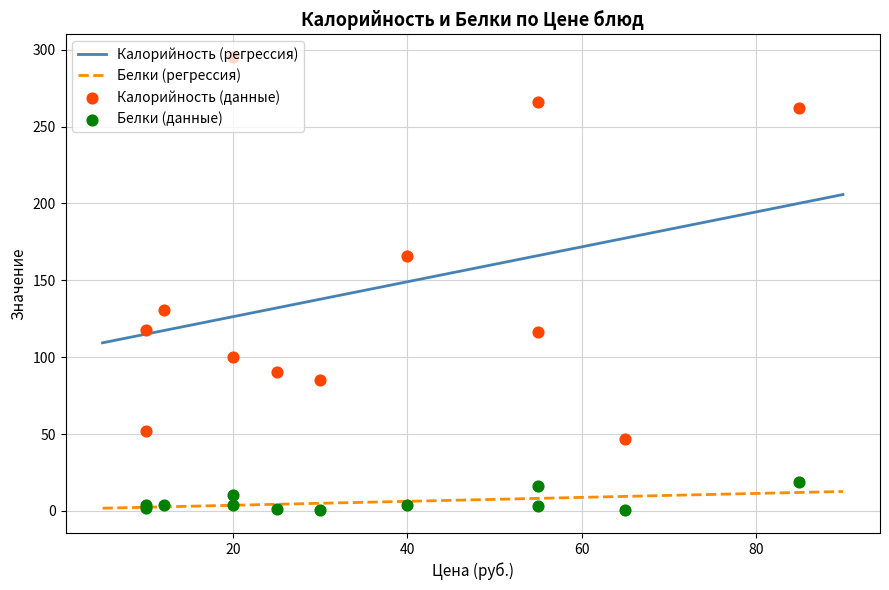

At which category is the sum across all series the highest?

20